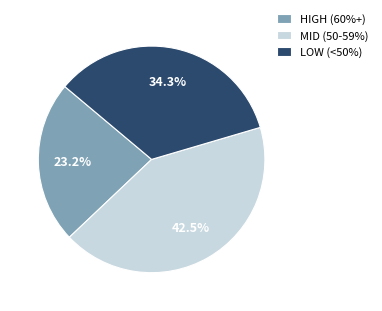

What is the ratio of the value at MID (50-59%) to the value at LOW (<50%)?

1.2